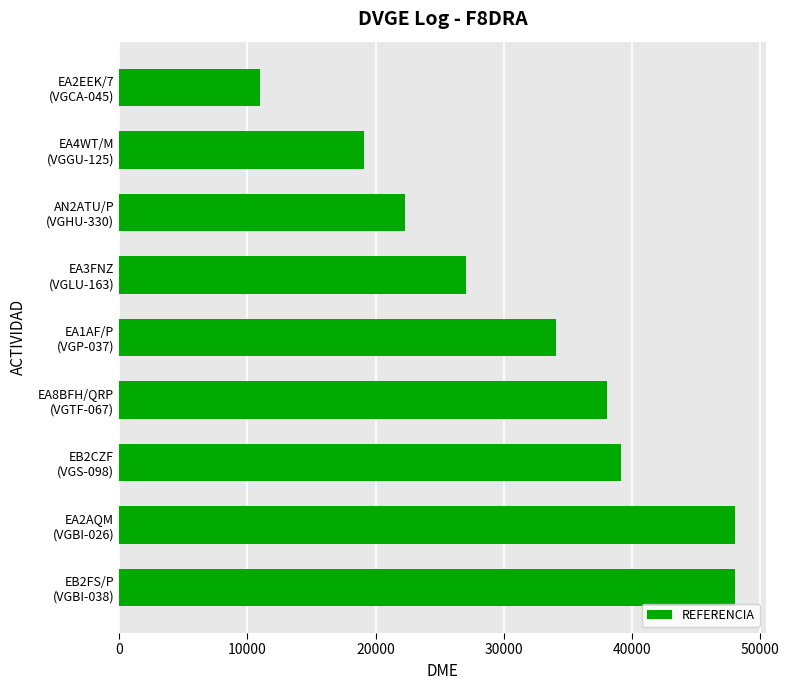

Are the bars horizontal?

Yes